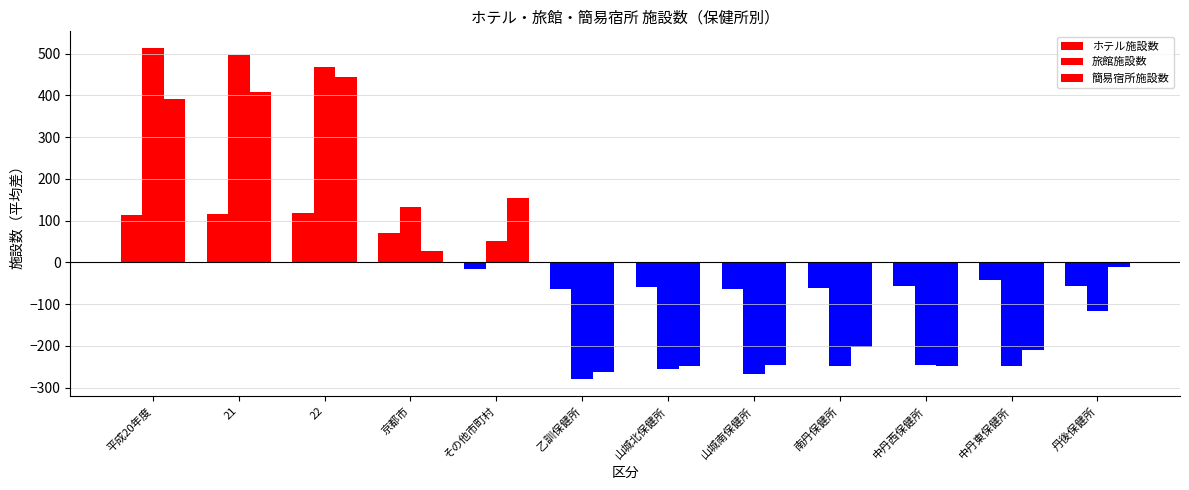

Is the value of ホテル施設数 at 平成20年度 greater than the value of 旅館施設数 at 山城北保健所?

Yes